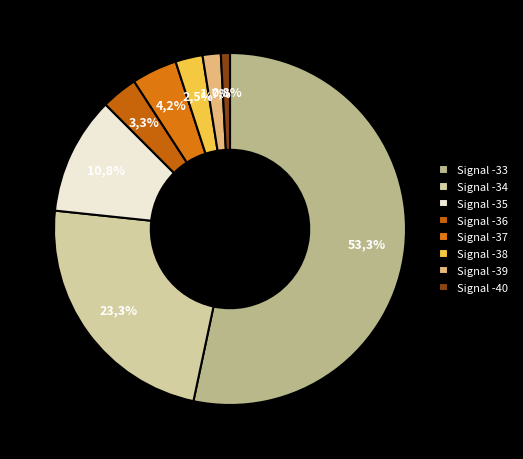

How many segments does this pie chart have?

8